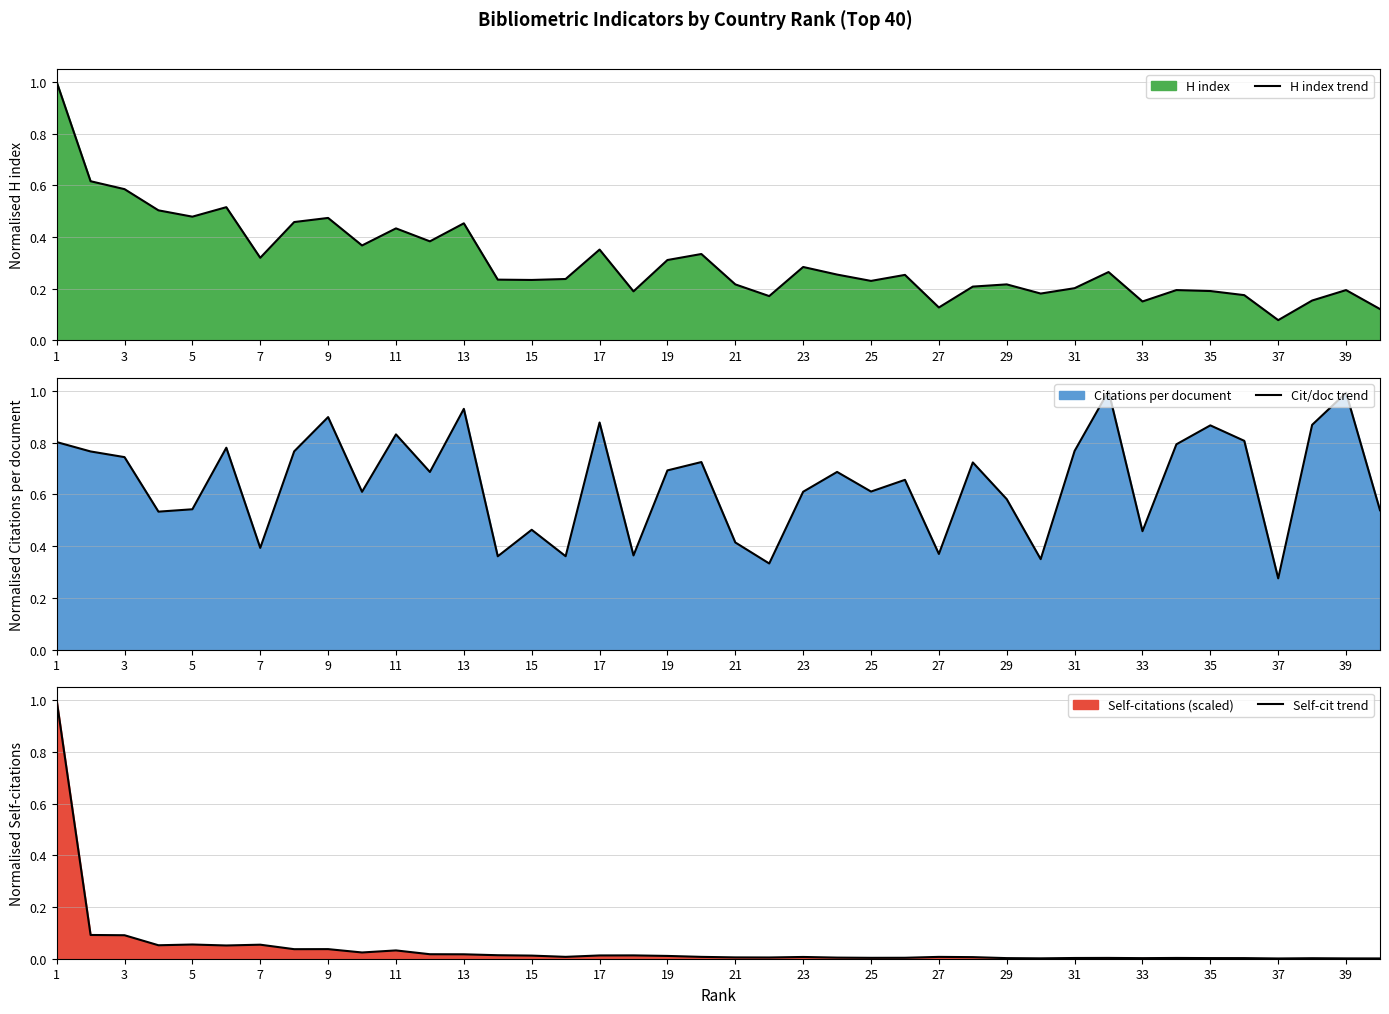

What is the difference between the maximum and minimum values in the H index trend series?

0.9